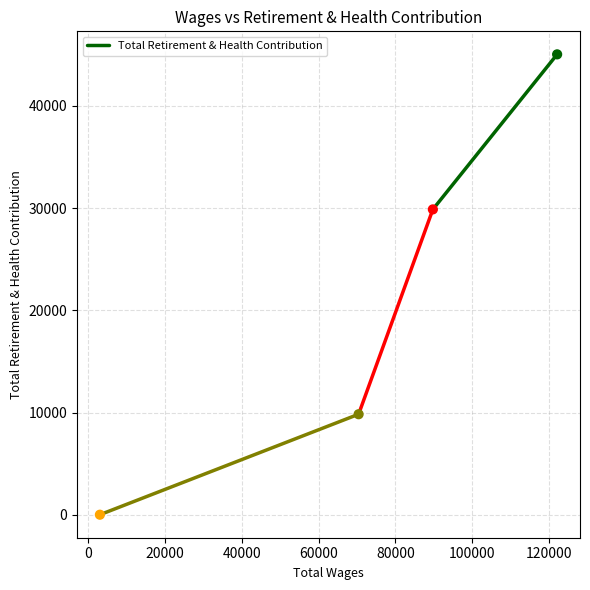

What Y value in the scatter plot is closest to 22522?

29874